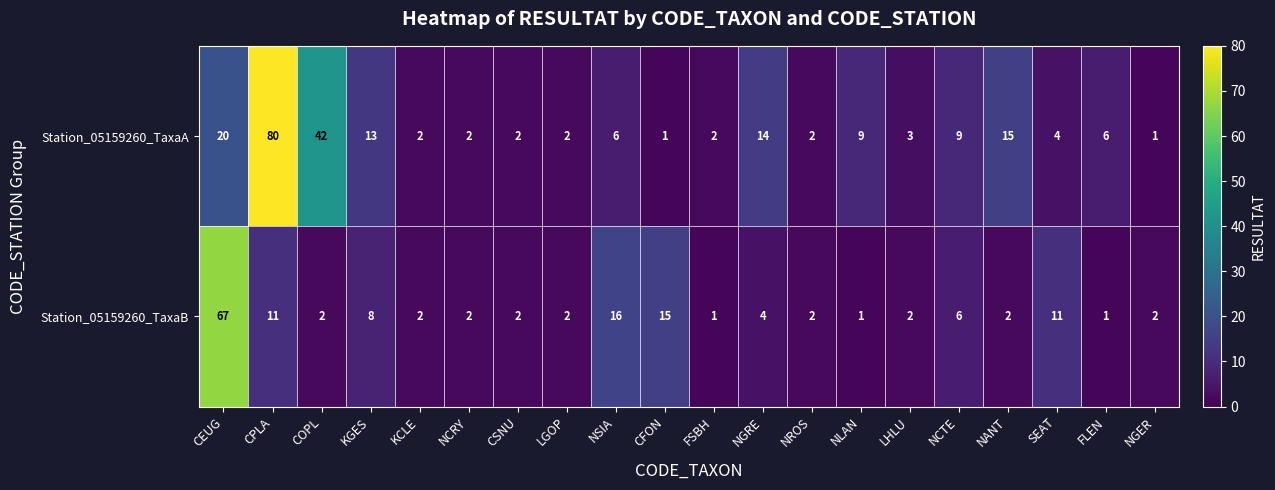

Is it true that Station_05159260_TaxaA equals 1 at SEAT?

False